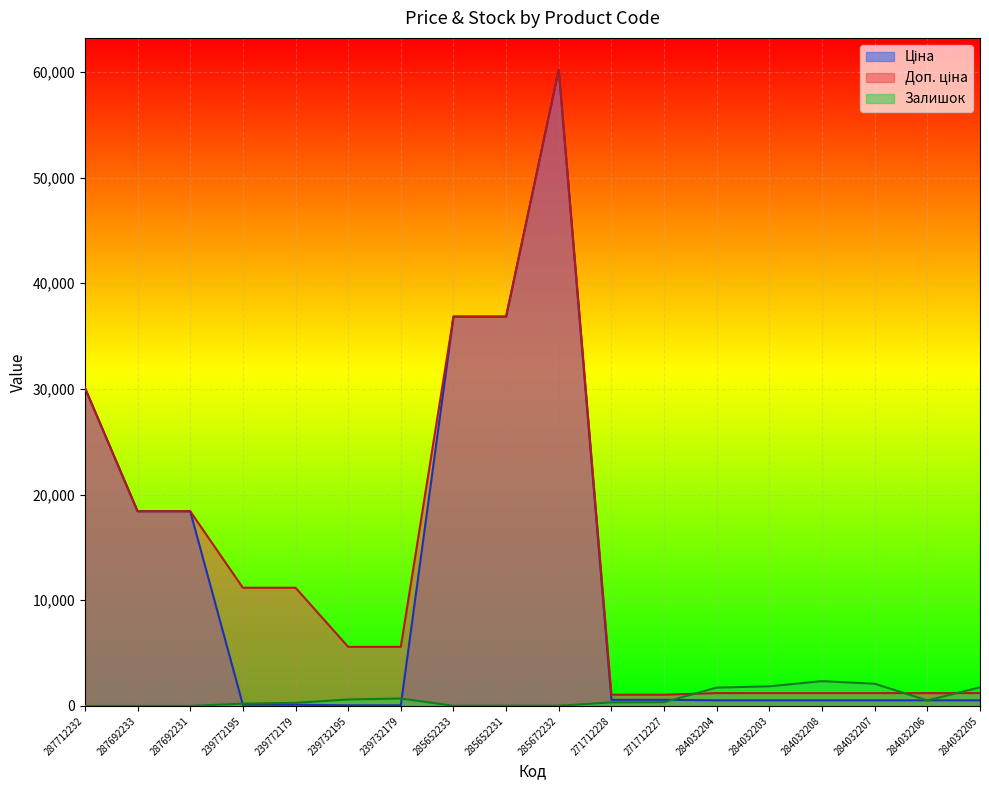

Rank the categories by Доп. ціна value from lowest to highest.

271712228, 271712227, 284032204, 284032203, 284032208, 284032207, 284032206, 284032205, 239732195, 239732179, 239772195, 239772179, 287692233, 287692231, 287712232, 285652233, 285652231, 285672232